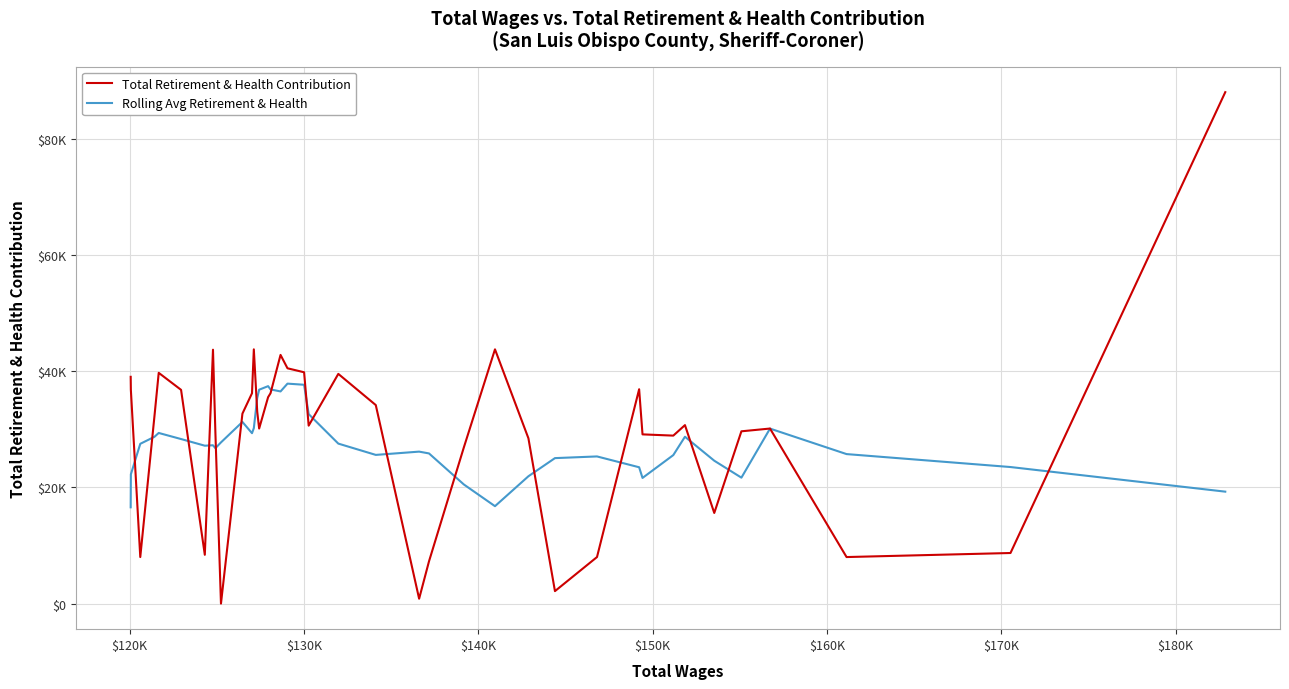

What are all the series names shown in the legend?

Total Retirement & Health Contribution, Rolling Avg Retirement & Health